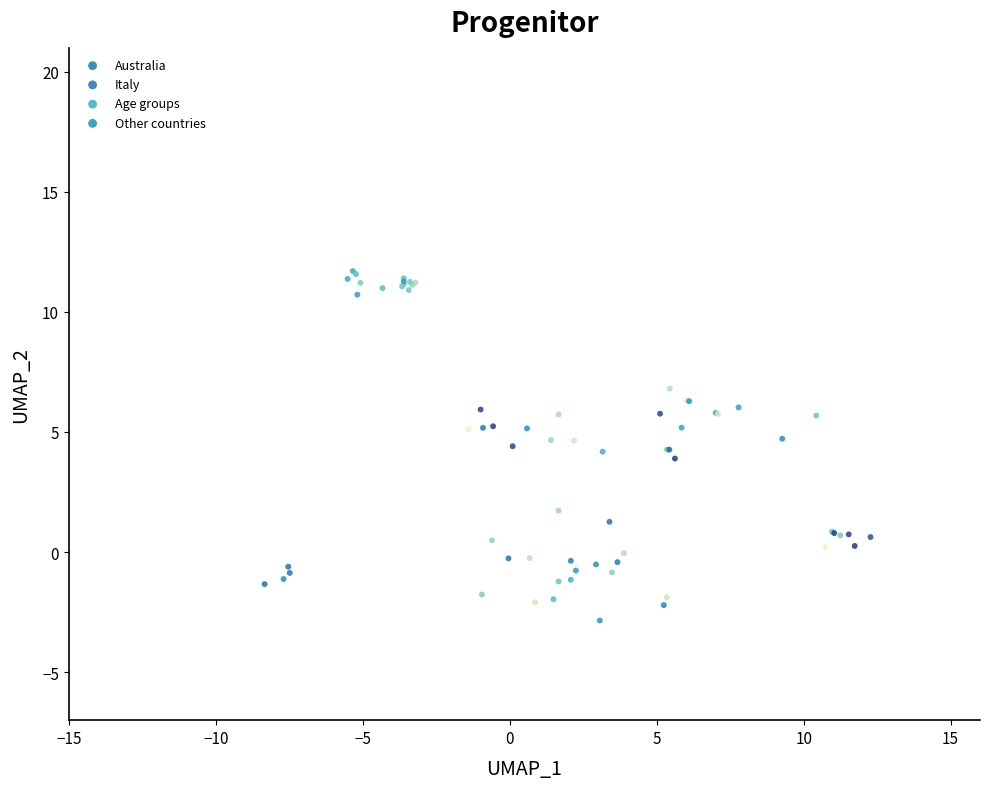

What are all the series names shown in the legend?

Australia, Italy, Age groups, Other countries